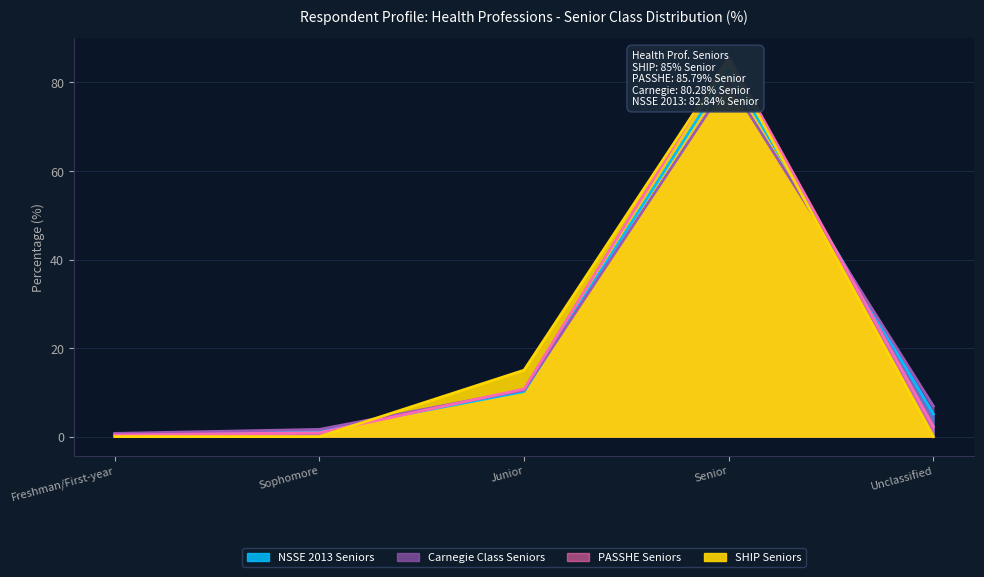

Where is SHIP Seniors nearest to the value 42?

Junior